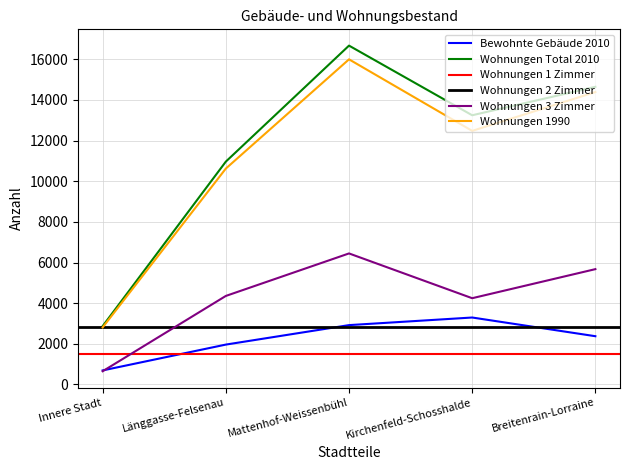

How many values in the Wohnungen 1990 series are below 12477?

2